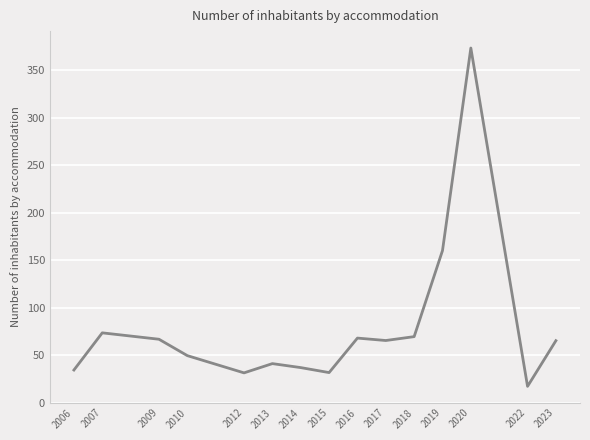

True or false: the data has more than 1 interior local peaks.

True